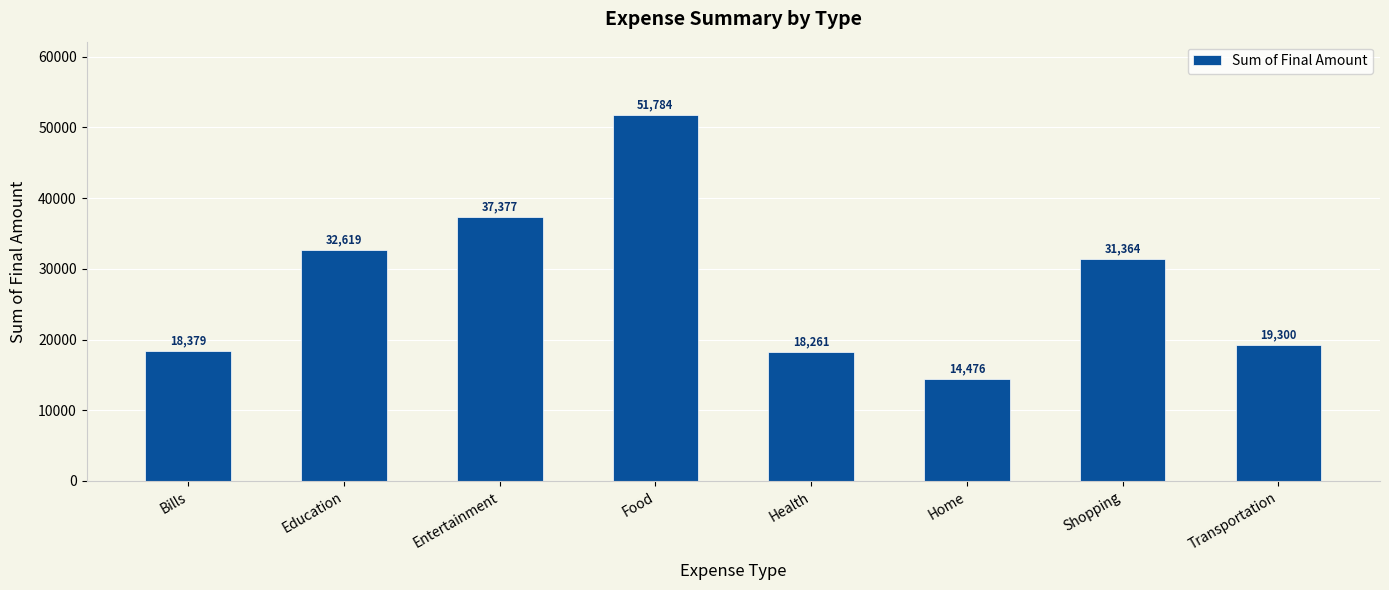

What is the maximum value shown in the chart?

51784.2